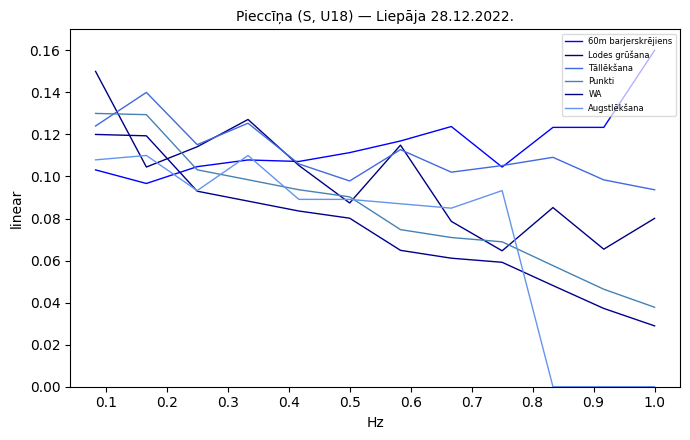

How many lines are shown in the chart?

6